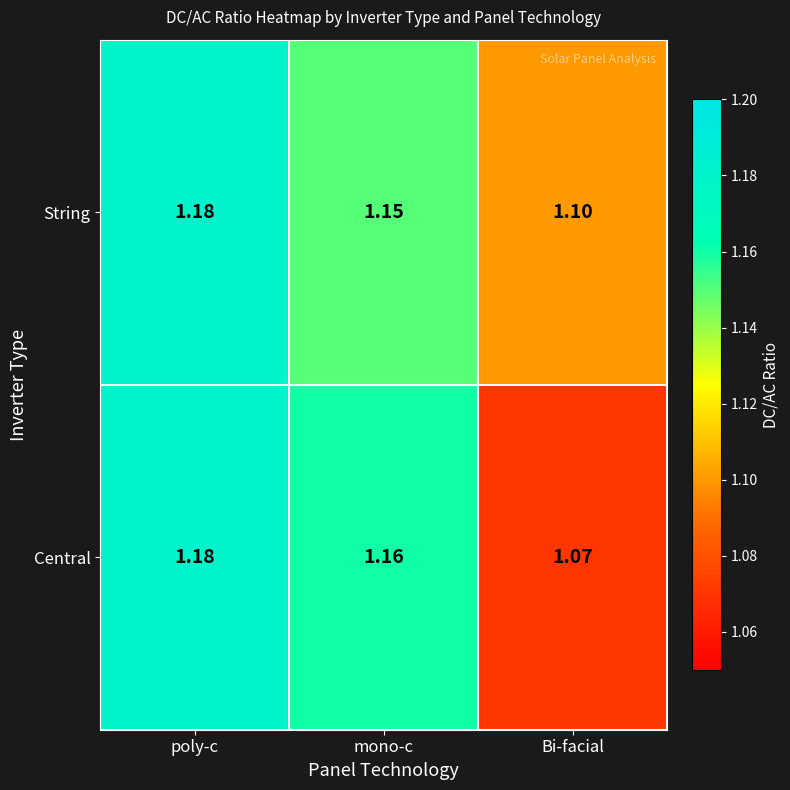

Which category has the highest value in the String series?

poly-c